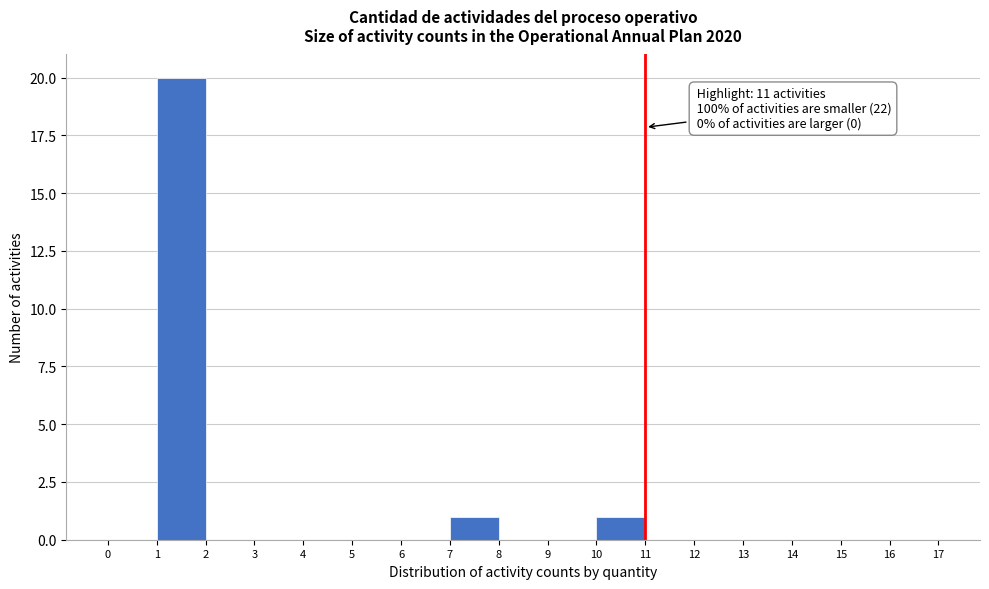

Over which range of the x-axis is the bar tallest?

1 to 2